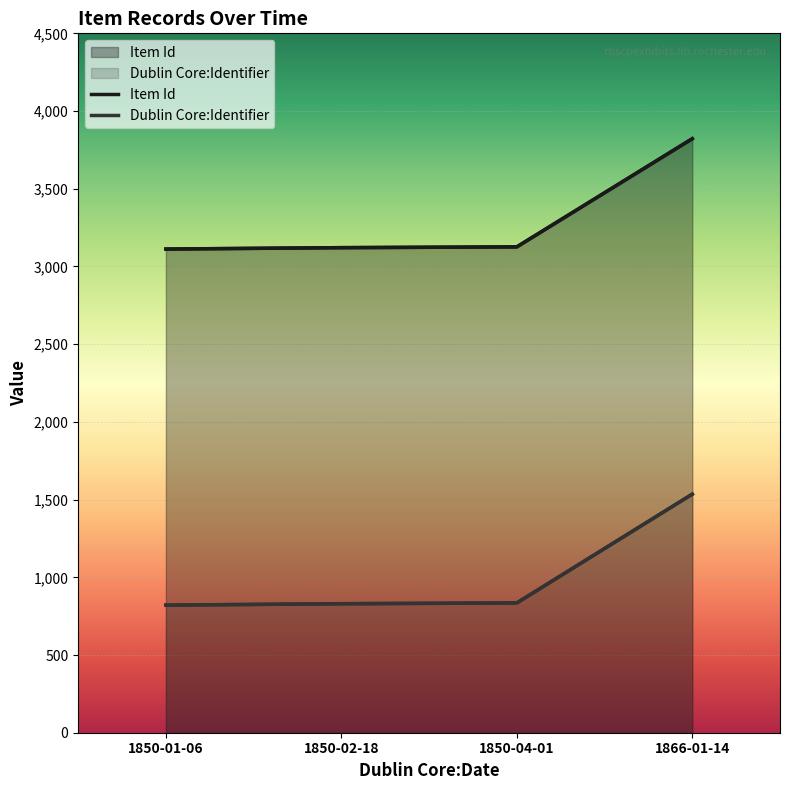

True or false: Dublin Core:Identifier and Item Id intersect in this chart.

False